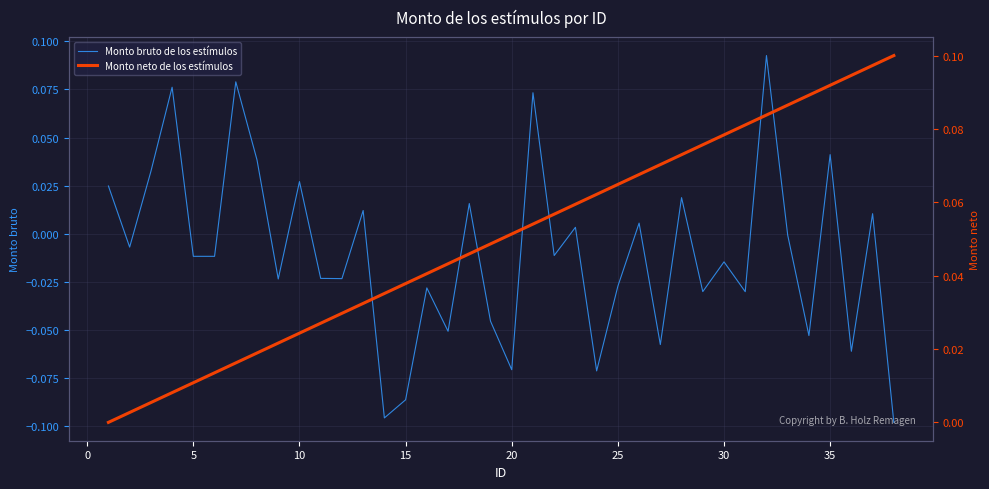

What are all the series names shown in the legend?

Monto bruto de los estímulos, Monto neto de los estímulos